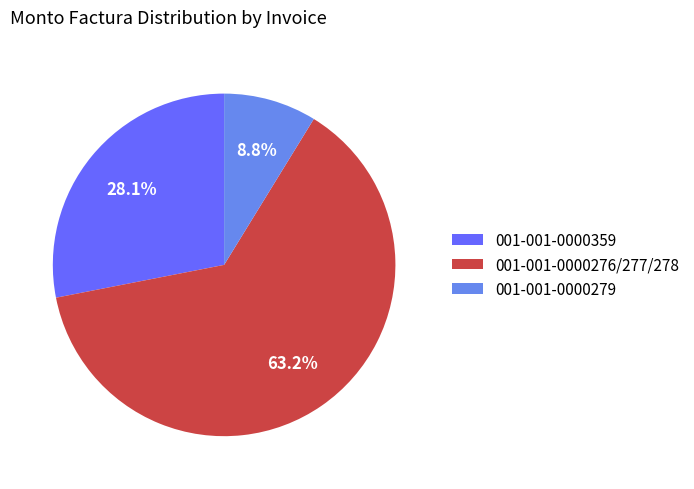

Which slice is the smallest?

001-001-0000279